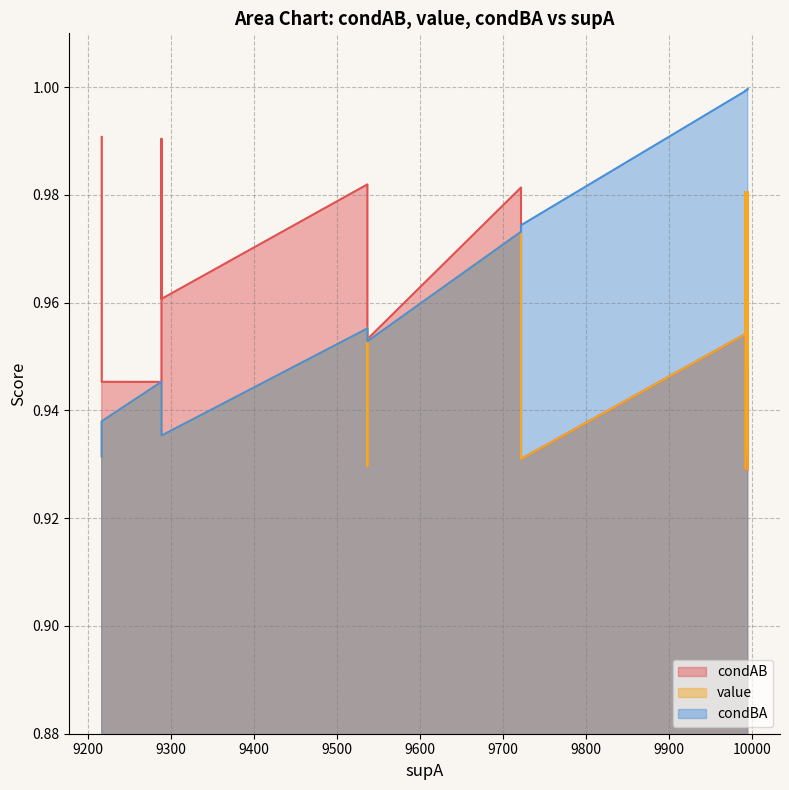

True or false: value has more than 2 points higher than both neighbors.

False